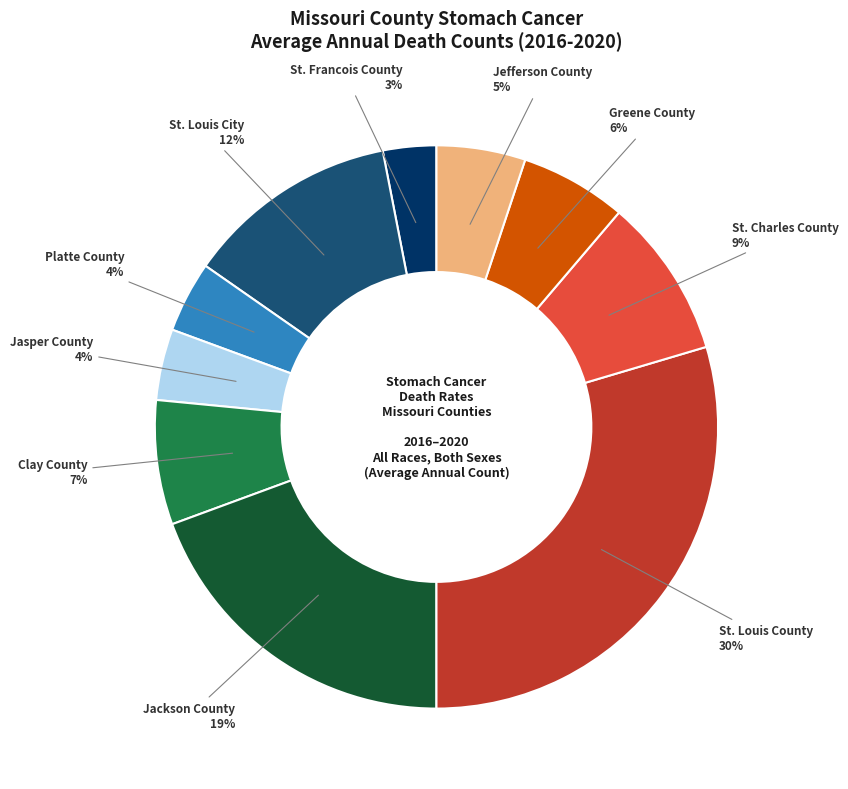

Which slice is the smallest?

St. Francois County